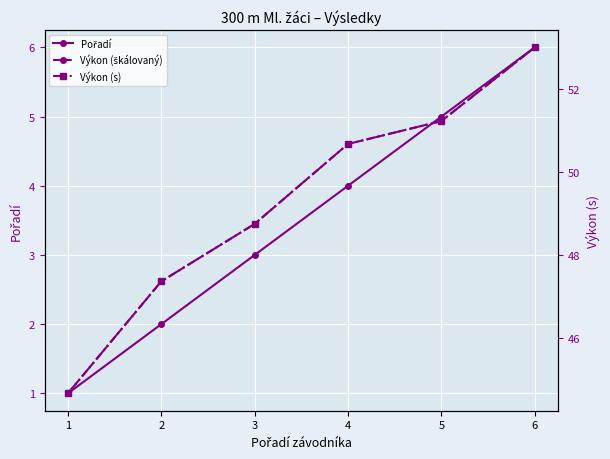

True or false: Výkon (s) has more than 1 points higher than both neighbors.

False